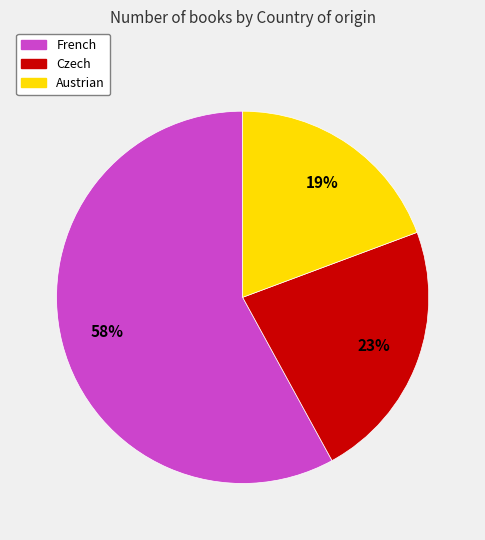

What is the ratio of the value at Czech to the value at French?

0.4